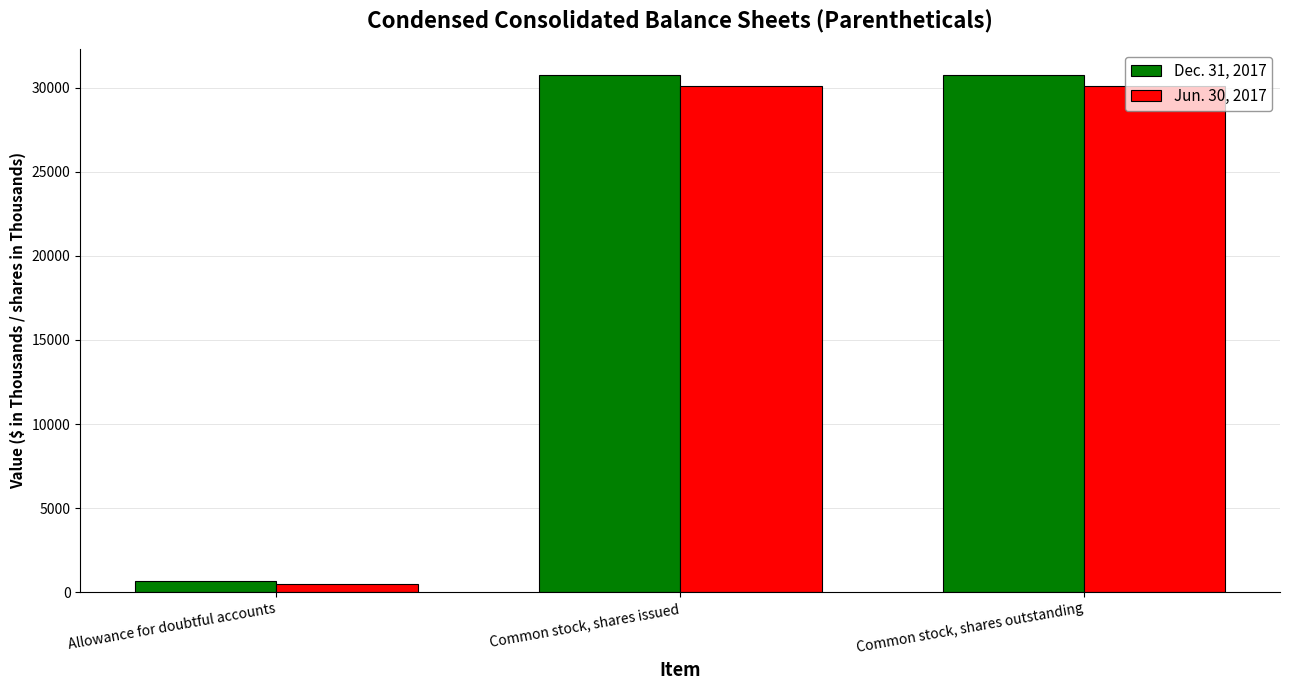

What is the spread (max minus min) of values at Common stock, shares issued?

666